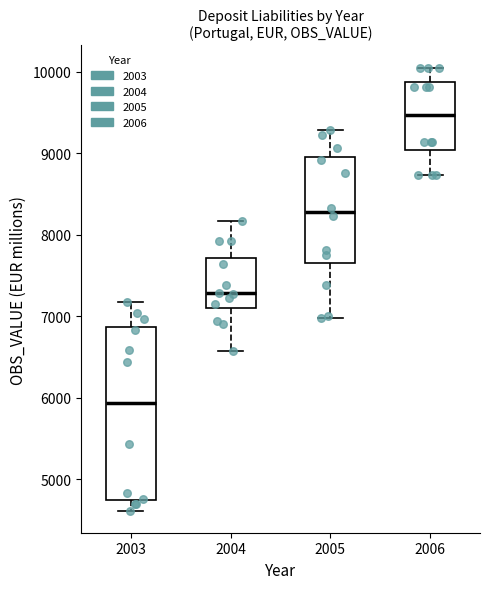

Reading left to right, transcribe this box plot: for each box, give where its median line is, the range the box spans, and where its two whiskers end, as read against the y-axis. The values are not printed on the chart, so give them approximately, as read against the axis.

2003: median 5900, box 4700 to 6900, whiskers 4600 to 7200
2004: median 7300, box 7100 to 7700, whiskers 6600 to 8200
2005: median 8300, box 7700 to 9000, whiskers 7000 to 9300
2006: median 9500, box 9000 to 9900, whiskers 8700 to 10100